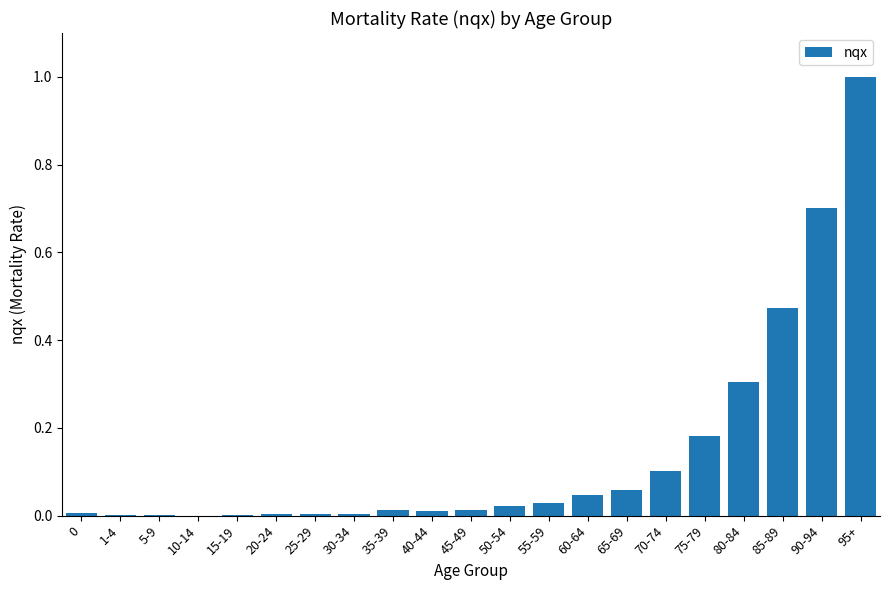

How many categories are shown in the chart?

21